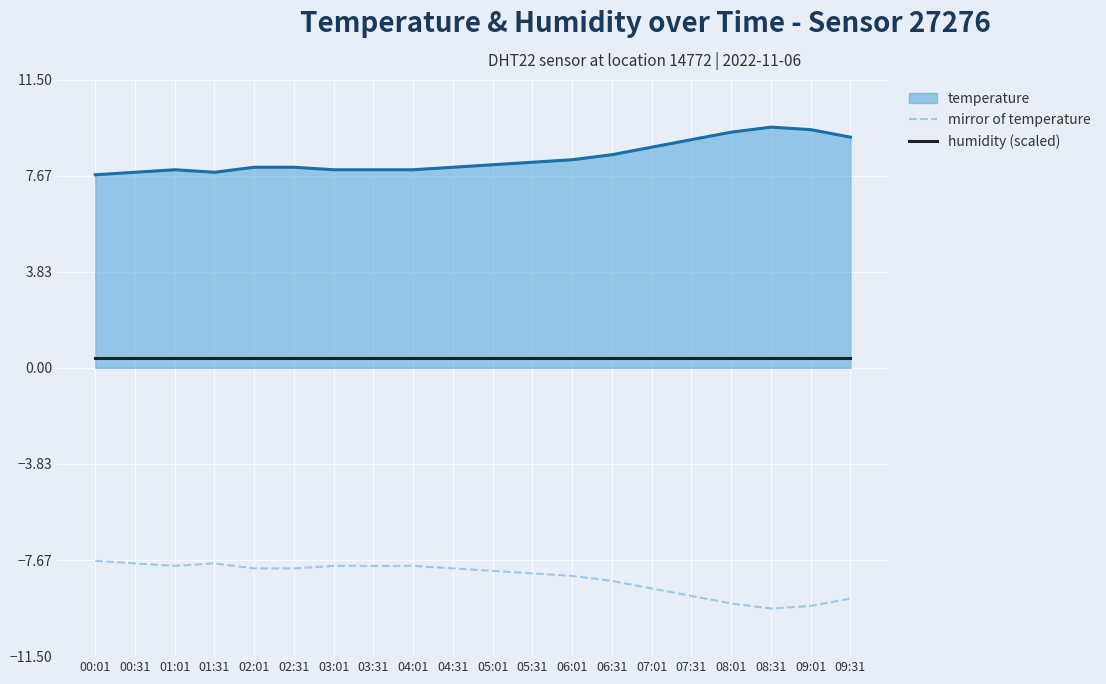

What is the greatest value displayed?

9.6